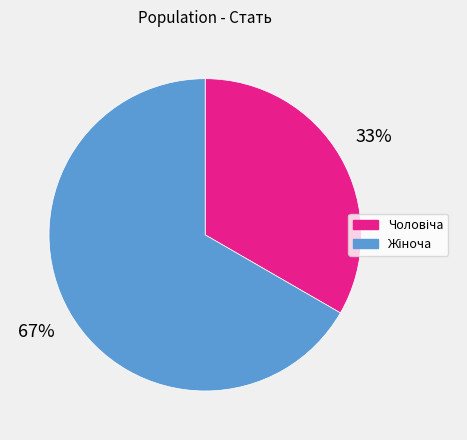

To the nearest percent, what is the average slice percentage?

50%